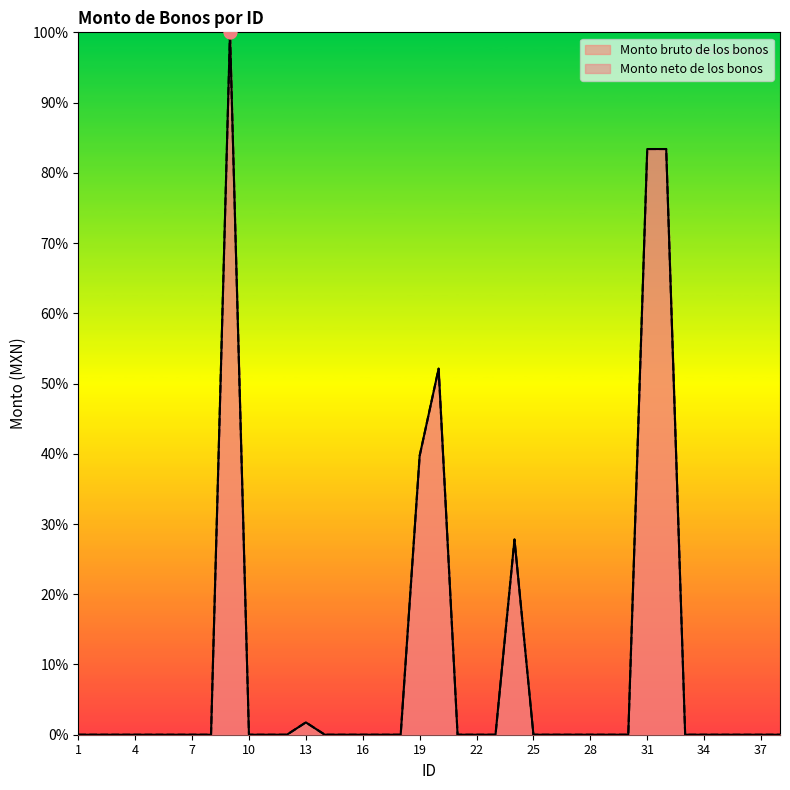

Is the value of Monto bruto de los bonos at 24 greater than the value of Monto neto de los bonos at 18?

Yes